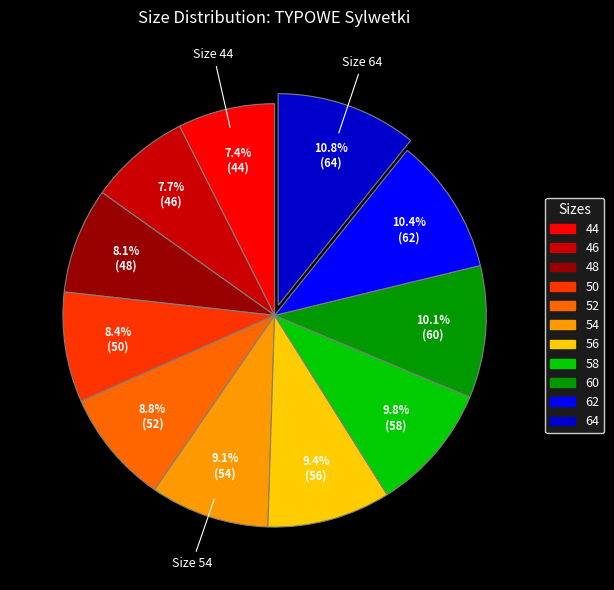

To the nearest percent, what is the difference between the largest and smallest slice percentages?

3%